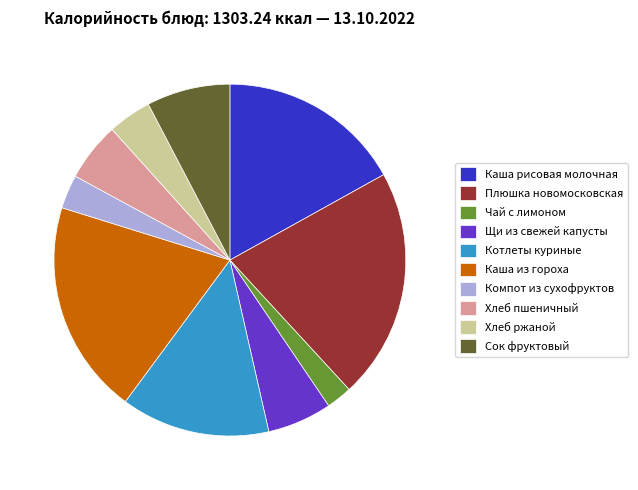

How many slices are in this pie chart?

10